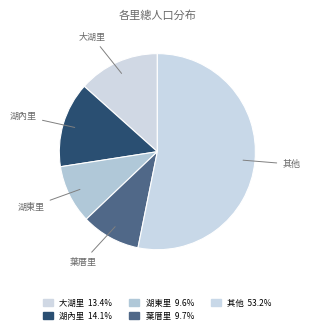

How many segments does this pie chart have?

5